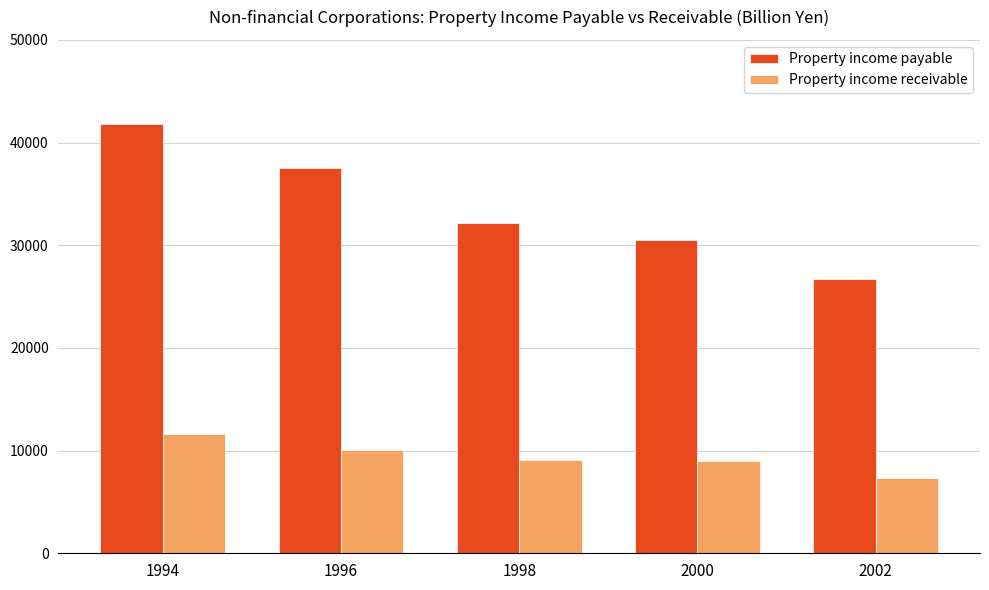

Between 1998 and 2002, which series saw the biggest shift?

Property income payable